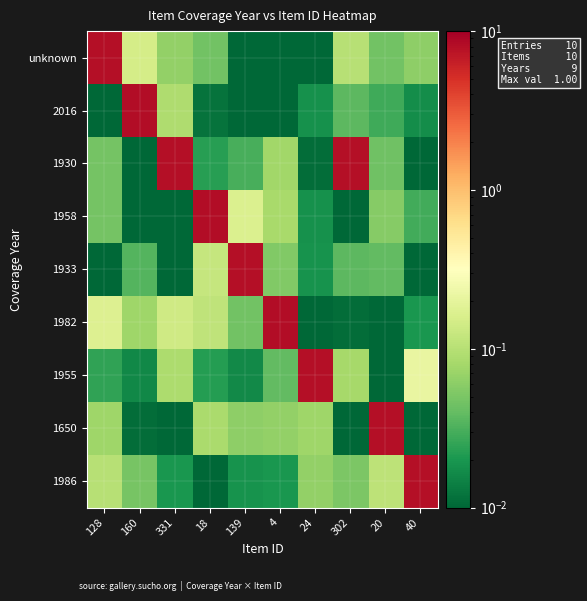

Reading left to right, extract all data points from this chart.

unknown: 128=8.0	160=0.2	331=0.1	18=0.0	139=0.0	4=0.0	24=0.0	302=0.1	20=0.0	40=0.1
2016: 128=0.0	160=8.2	331=0.1	18=0.0	139=0.0	4=0.0	24=0.0	302=0.0	20=0.0	40=0.0
1930: 128=0.0	160=0.0	331=8.0	18=0.0	139=0.0	4=0.1	24=0.0	302=8.0	20=0.0	40=0.0
1958: 128=0.0	160=0.0	331=0.0	18=8.1	139=0.2	4=0.1	24=0.0	302=0.0	20=0.1	40=0.0
1933: 128=0.0	160=0.0	331=0.0	18=0.1	139=8.0	4=0.1	24=0.0	302=0.0	20=0.0	40=0.0
1982: 128=0.2	160=0.1	331=0.1	18=0.1	139=0.0	4=8.1	24=0.0	302=0.0	20=0.0	40=0.0
1955: 128=0.0	160=0.0	331=0.1	18=0.0	139=0.0	4=0.0	24=8.0	302=0.1	20=0.0	40=0.2
1650: 128=0.1	160=0.0	331=0.0	18=0.1	139=0.1	4=0.1	24=0.1	302=0.0	20=8.0	40=0.0
1986: 128=0.1	160=0.0	331=0.0	18=0.0	139=0.0	4=0.0	24=0.1	302=0.1	20=0.1	40=8.0